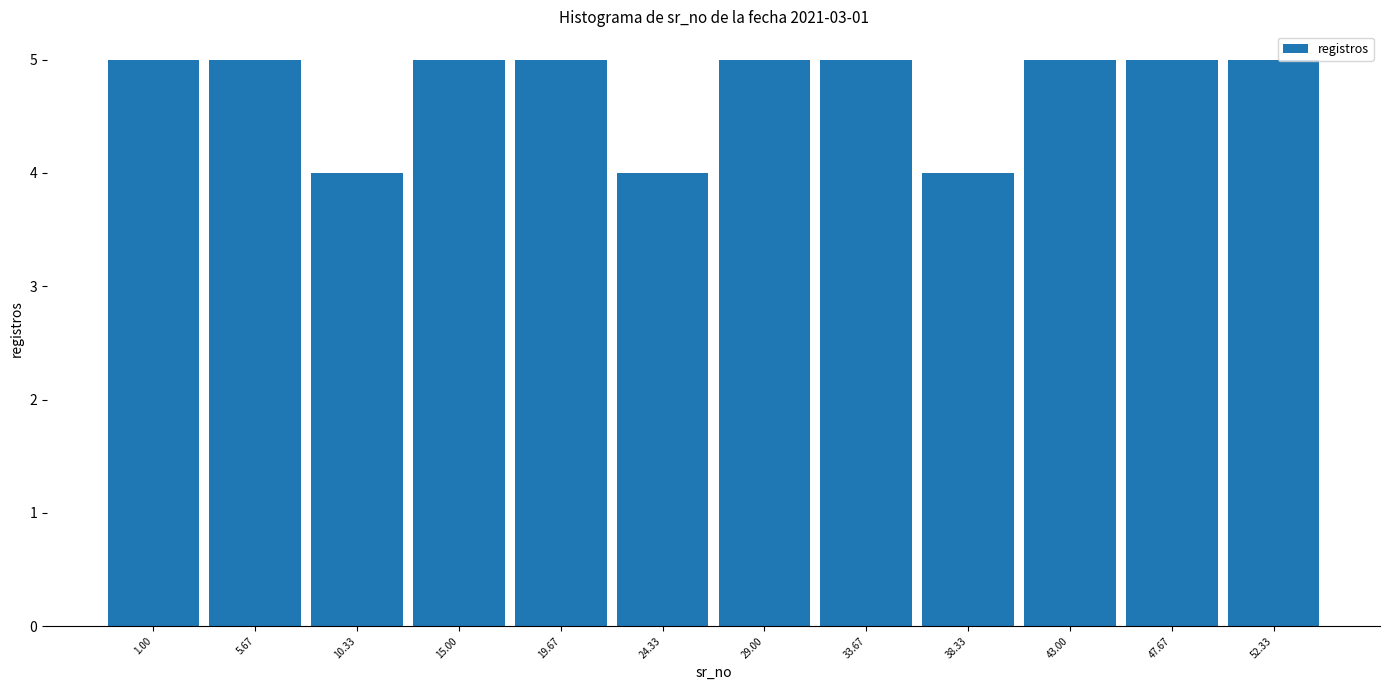

Reading left to right, extract all data points from this chart.

1.00=5	5.67=5	10.33=4	15.00=5	19.67=5	24.33=4	29.00=5	33.67=5	38.33=4	43.00=5	47.67=5	52.33=5